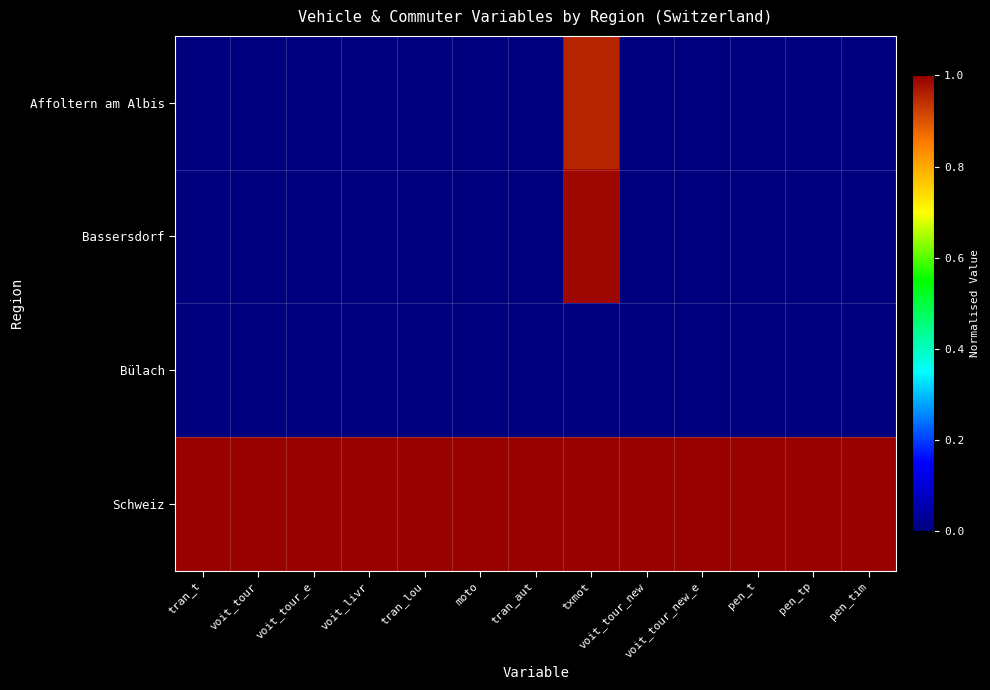

Count the number of categories in the chart.

13